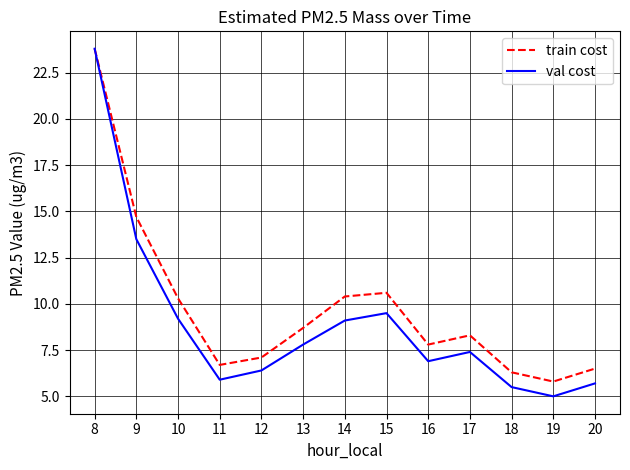

What is the sum of all val cost values?

115.7